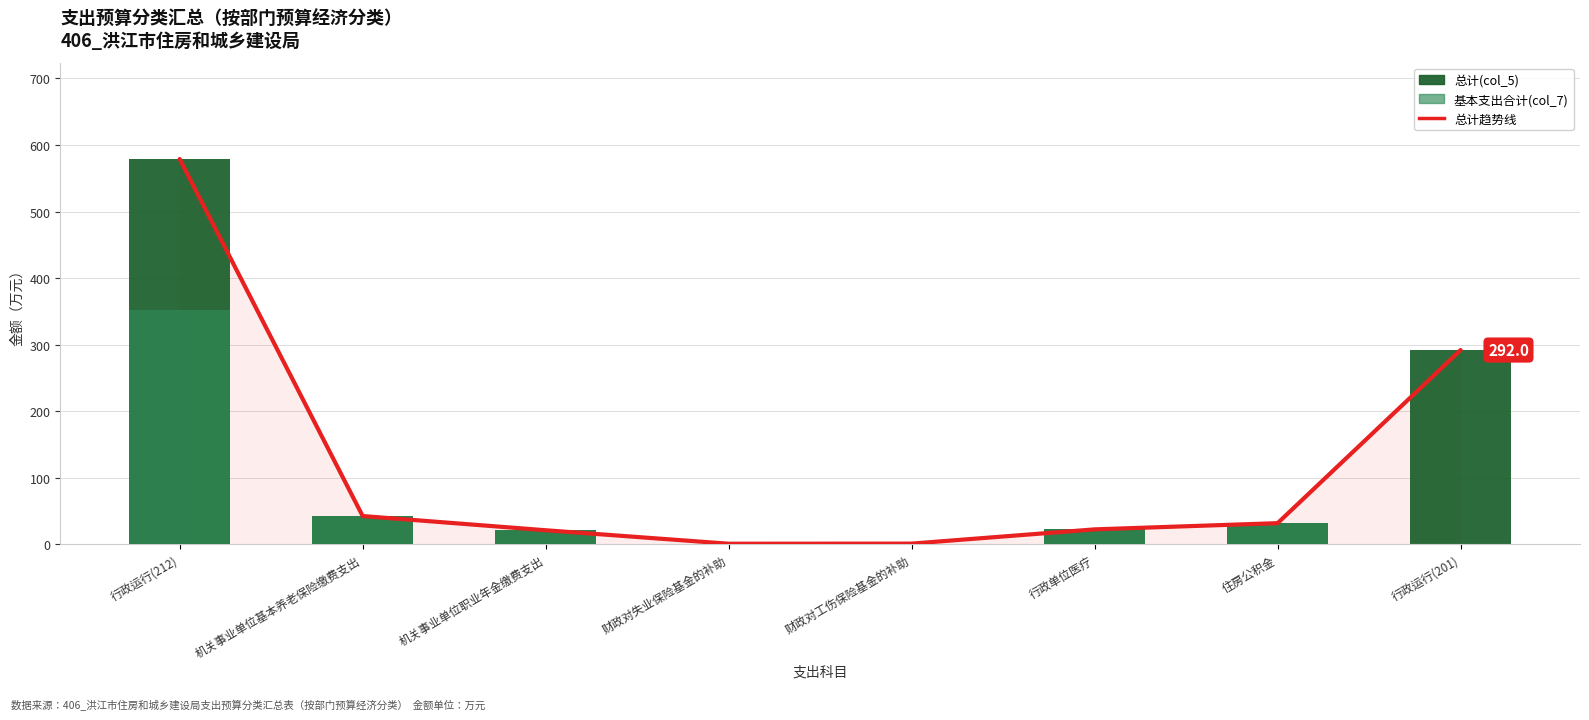

How many values in the 总计(col_5) series exceed 32?

4